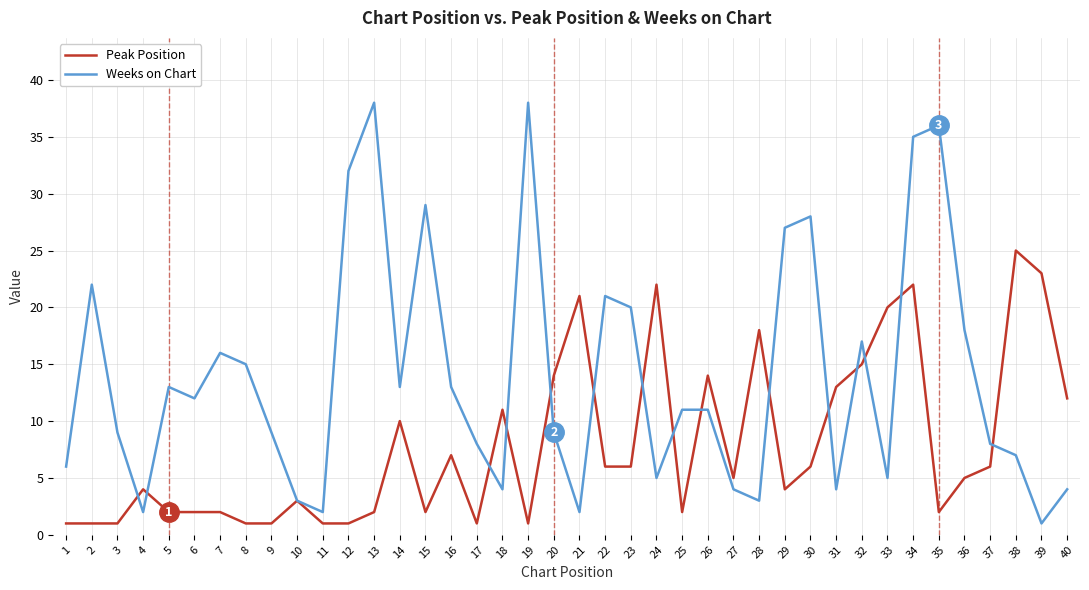

Is this an area chart (filled region under the line)?

No